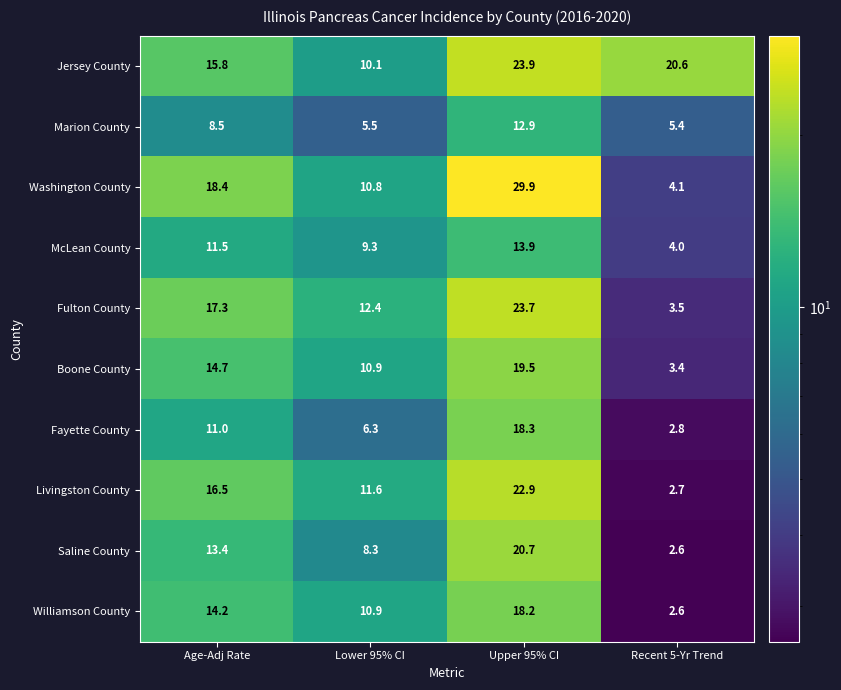

Rank the categories by Saline County value from lowest to highest.

Recent 5-Yr Trend, Lower 95% CI, Age-Adj Rate, Upper 95% CI